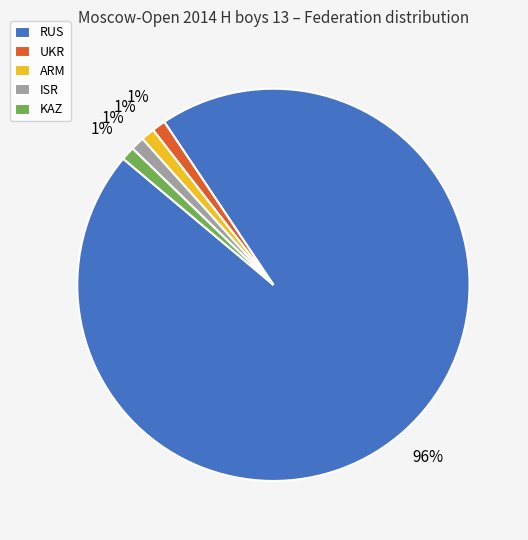

How many slices are in this pie chart?

5